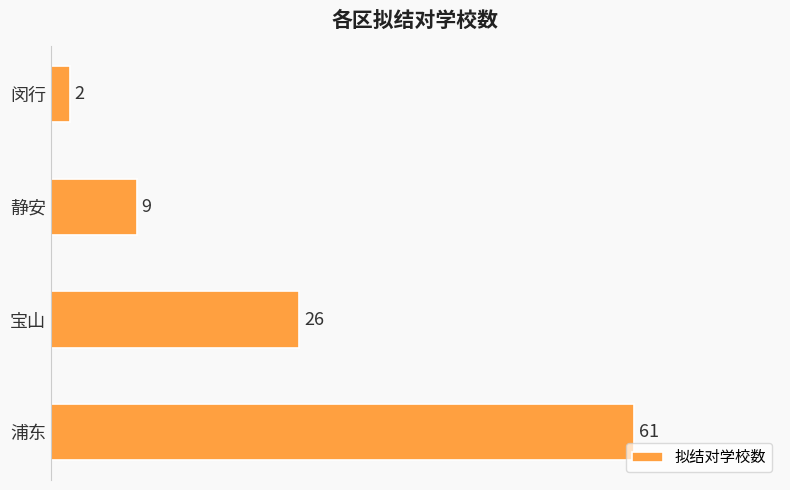

At which category does the chart reach its minimum across all series?

闵行